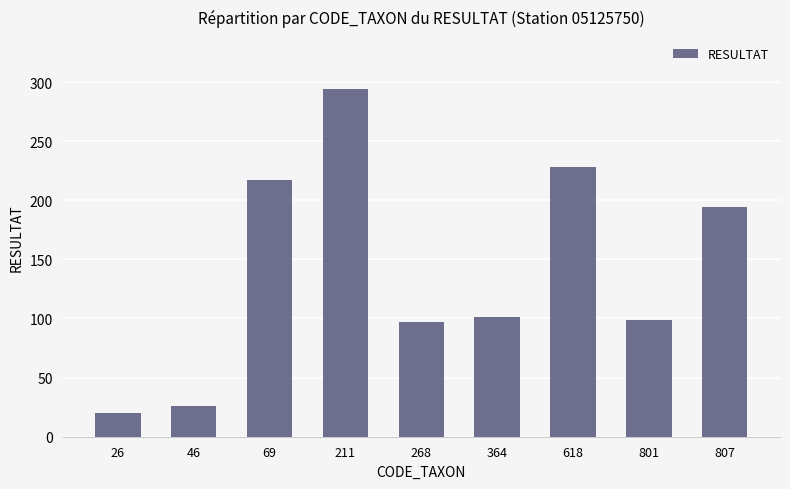

What is the minimum value shown in the chart?

20